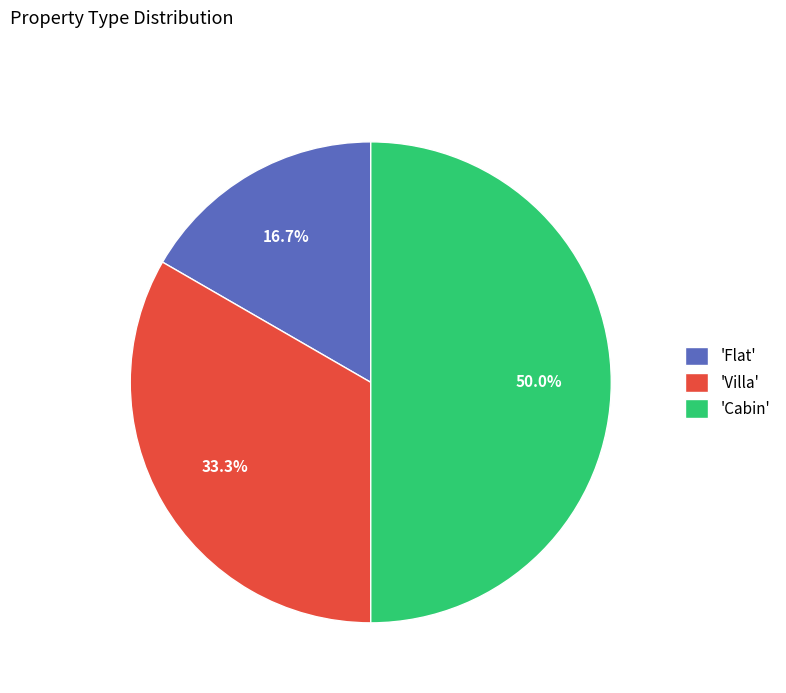

Does 'Flat' represent more than half of the total?

No